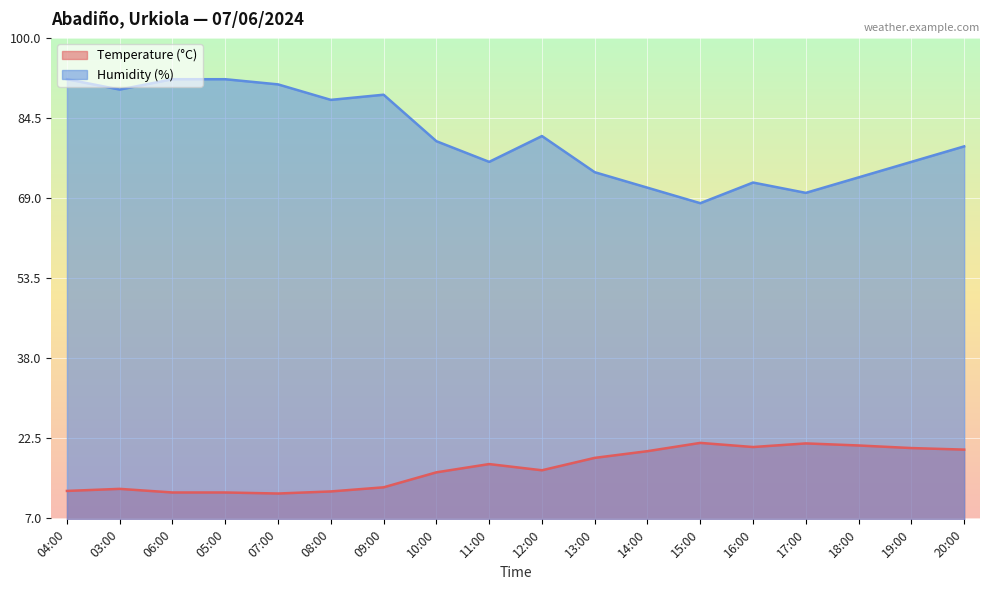

Where does the Temperature (°C) series first go above 17?

11:00